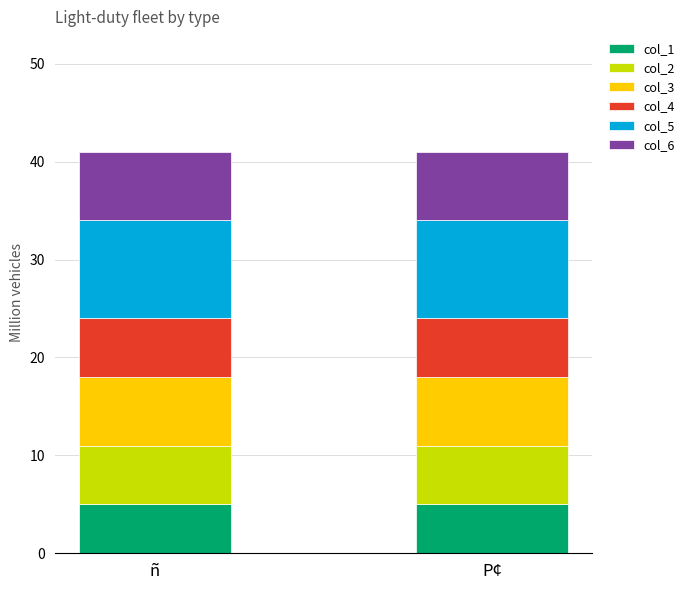

What is the total value across all series at P¢?

41